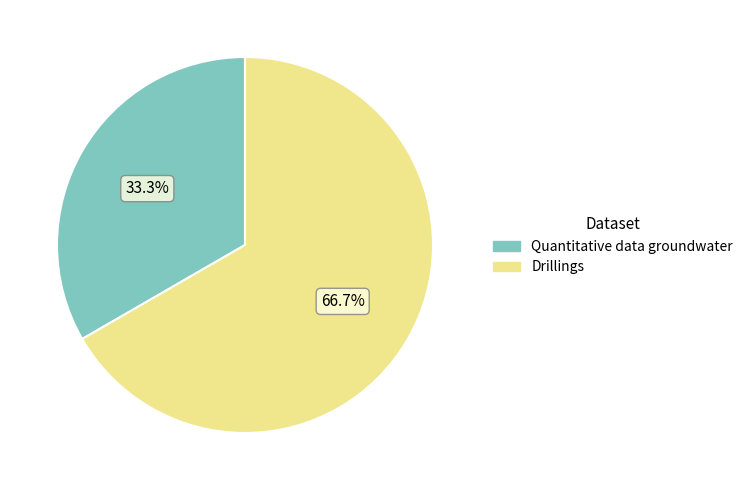

How much of the chart is everything except Drillings?

33.3%